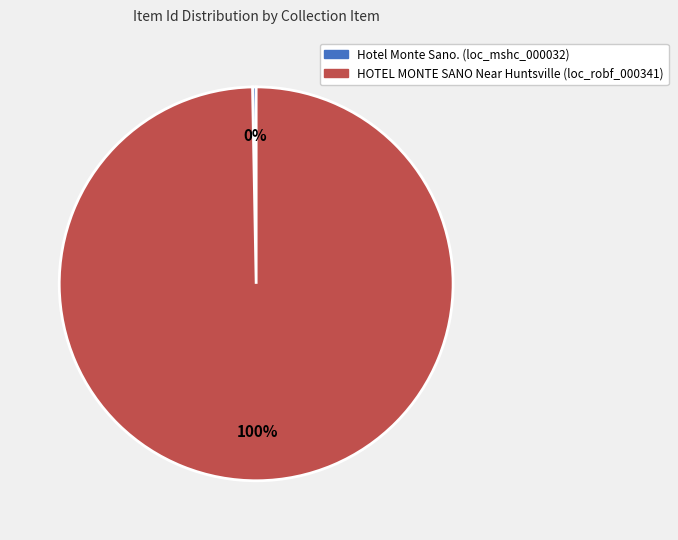

How many slices are in this pie chart?

2